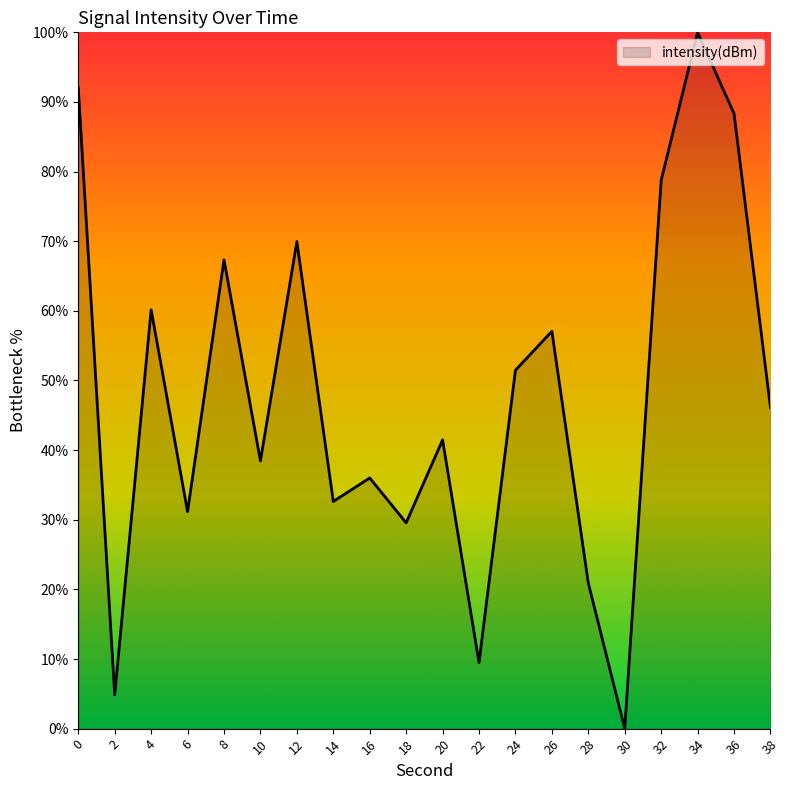

True or false: the data shows 14.3 at 26.

False